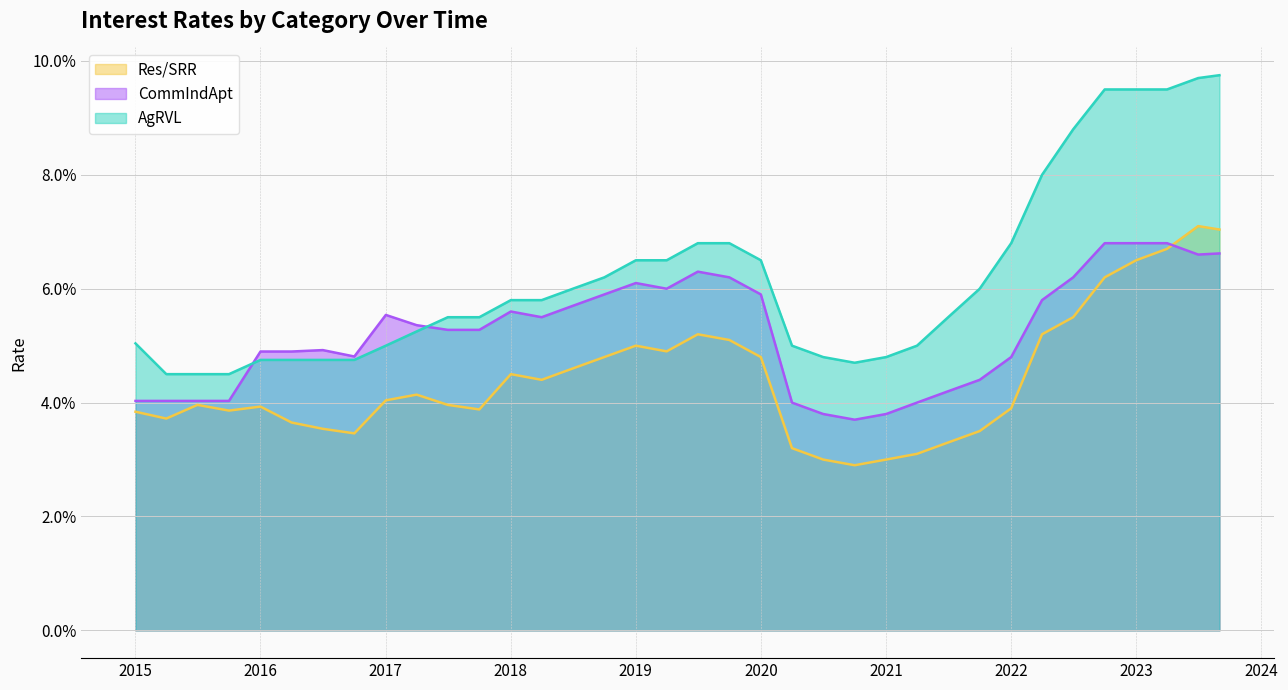

Rank the series at 2016-04-01 from highest to lowest value.

CommIndApt, AgRVL, Res/SRR